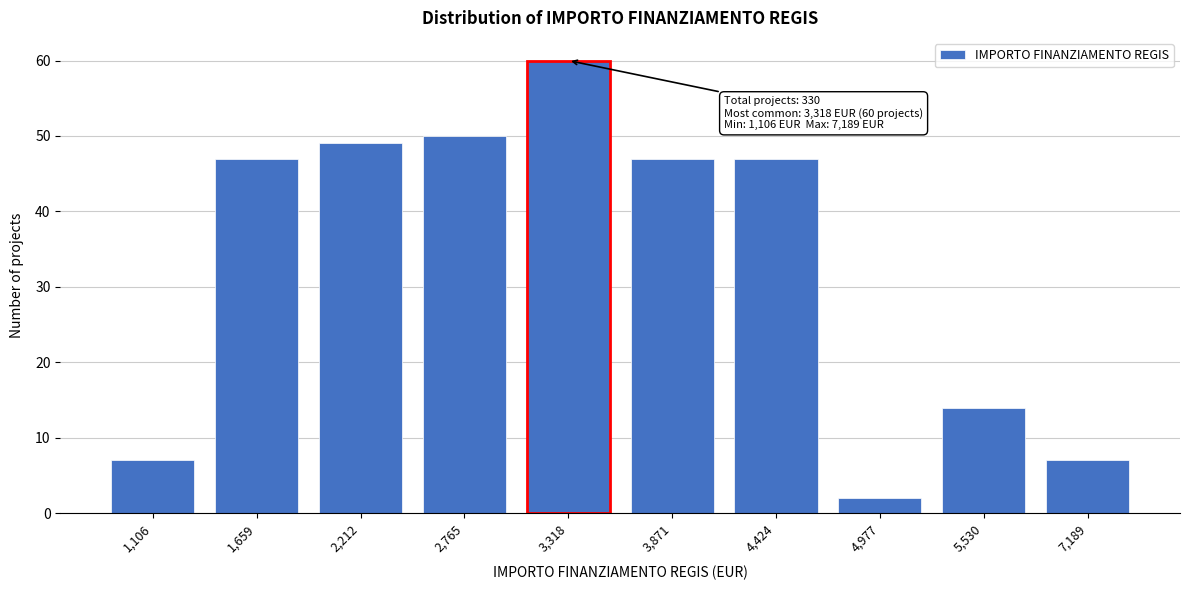

Reading left to right, extract all data points from this chart.

1,106=7	1,659=47	2,212=49	2,765=50	3,318=60	3,871=47	4,424=47	4,977=2	5,530=14	7,189=7